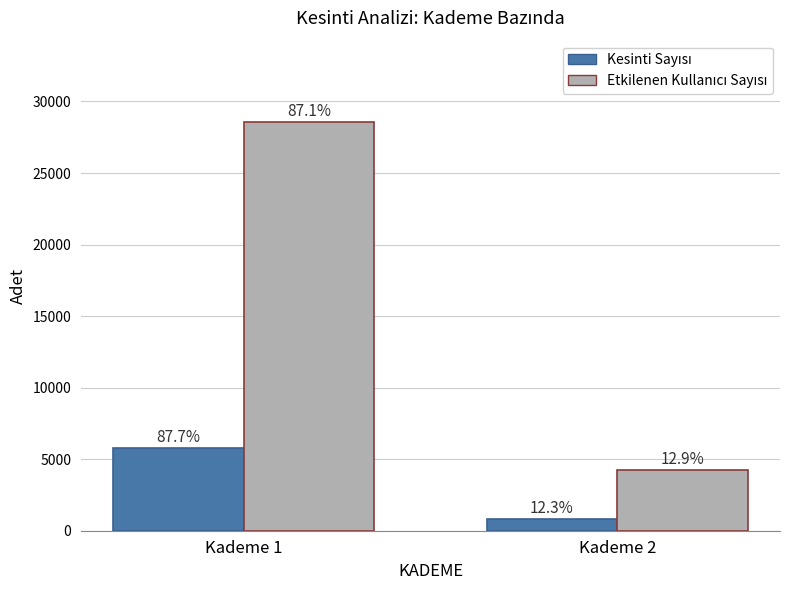

The value of Etkilenen Kullanıcı Sayısı at Kademe 1 is 39156. True or false?

False